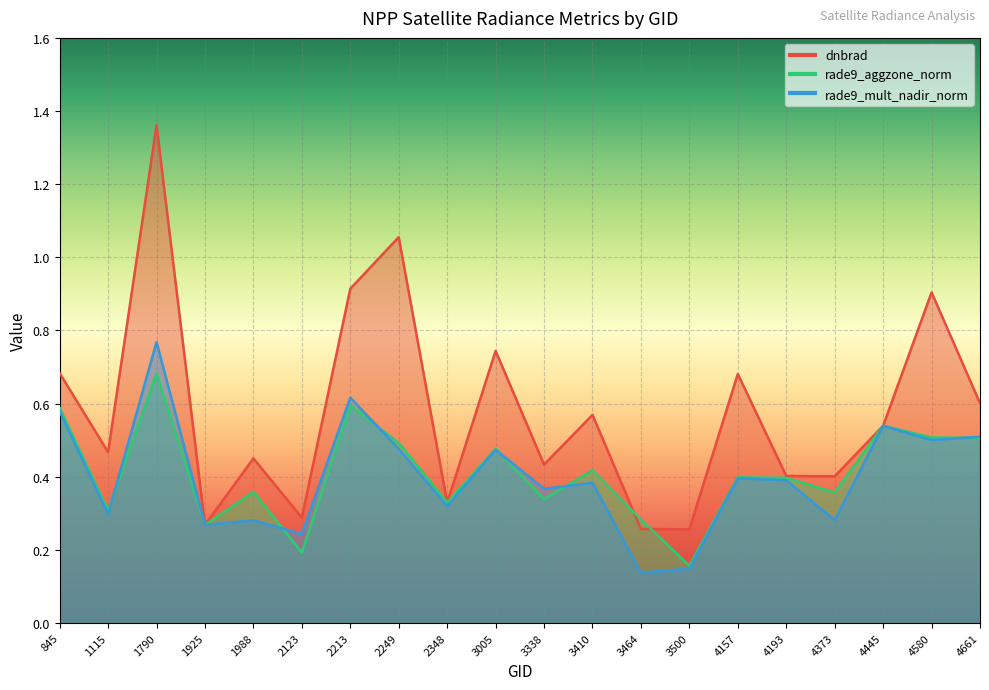

Between 845 and 3005, which series saw the biggest shift?

rade9_aggzone_norm